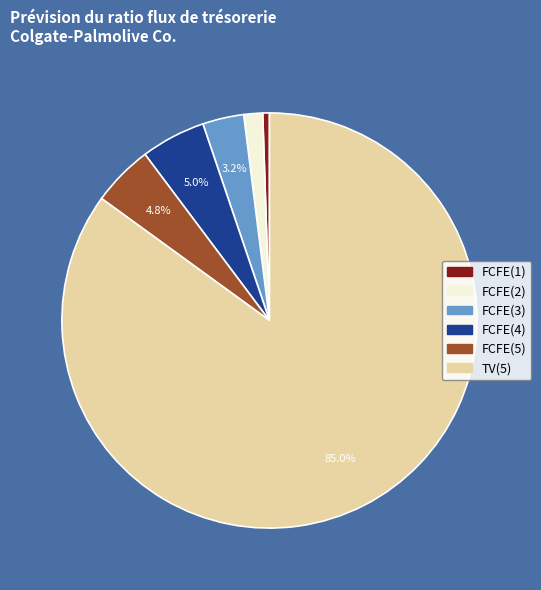

How many slices are in this pie chart?

6